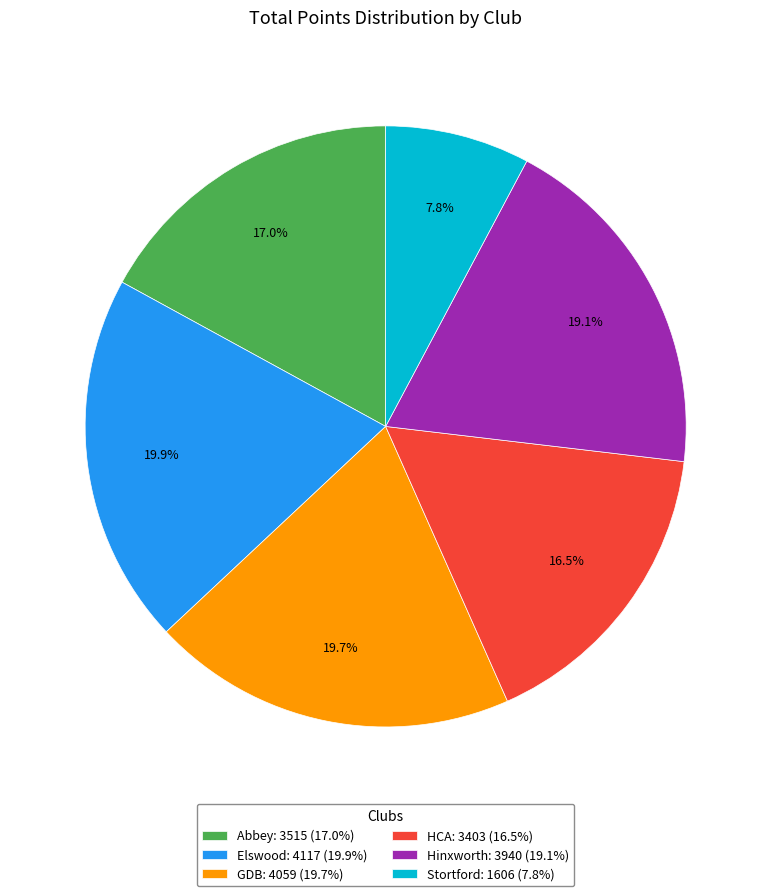

Is there a majority slice in this chart?

No